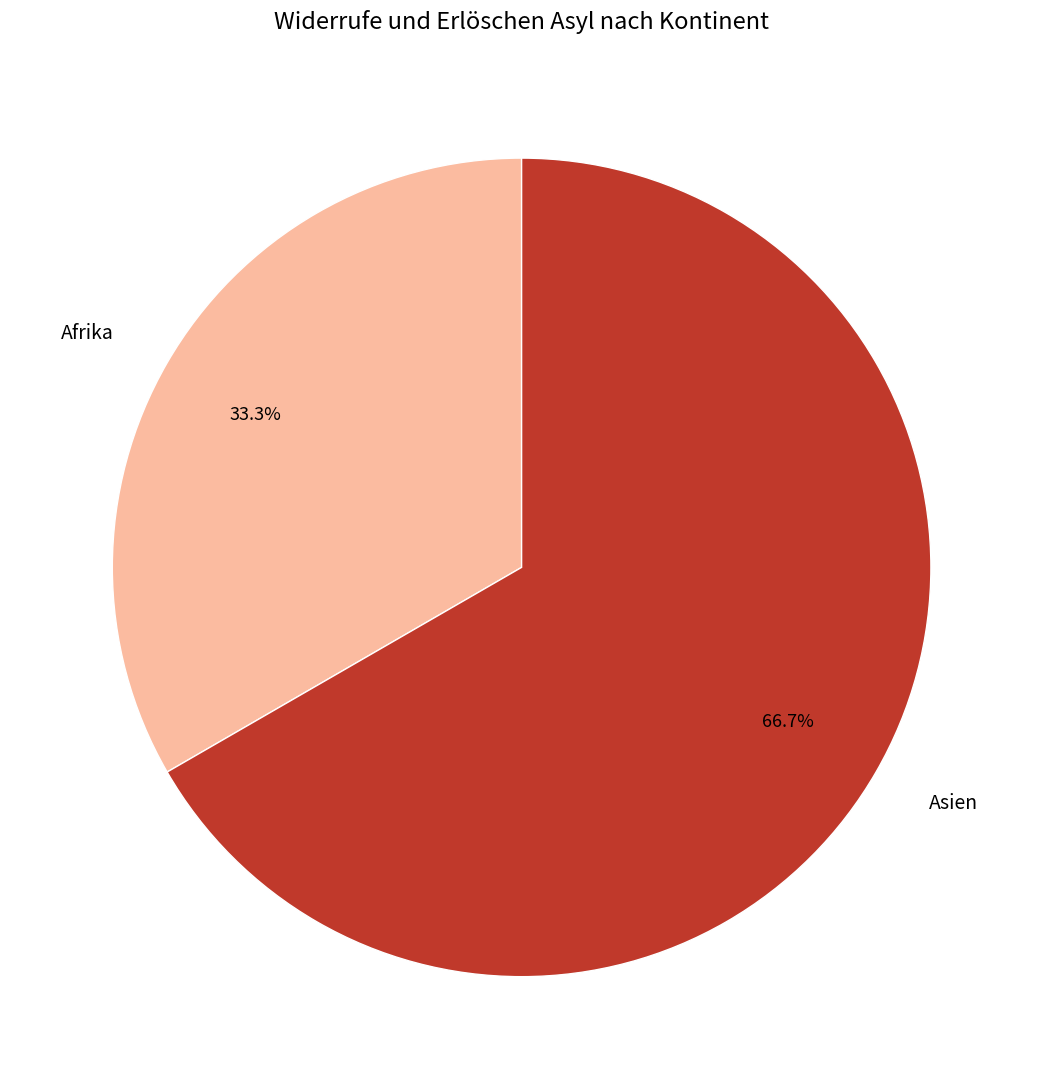

Which slice is the smallest?

Afrika